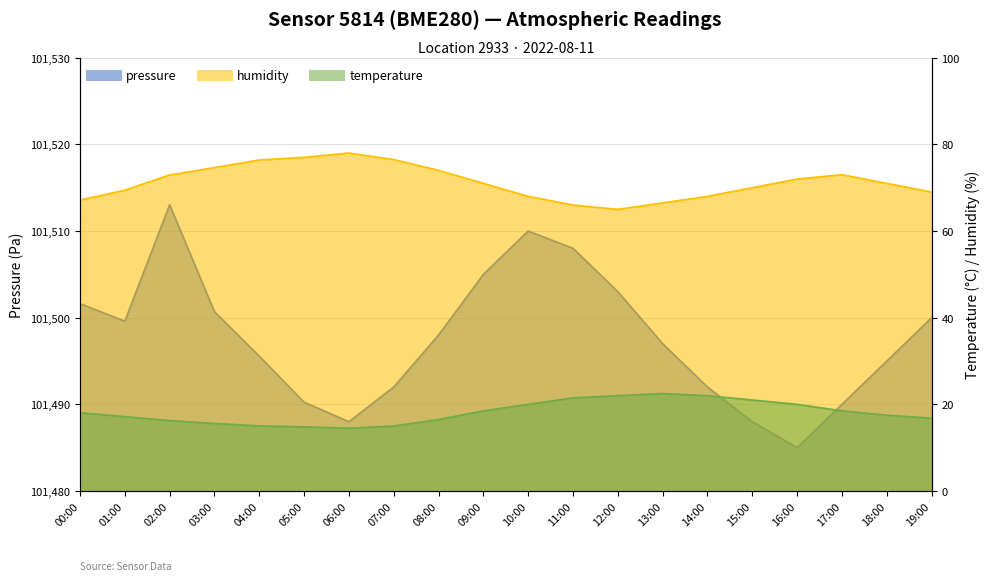

Reading left to right, extract all data points from this chart.

pressure: 21.6	19.6	33.0	20.7	15.6	10.2	8.0	12.0	18.0	25.0	30.0	28.0	23.0	17.0	12.0	8.0	5.0	10.0	15.0	20.0
humidity: 67.2	69.4	72.9	74.6	76.4	77.0	78.0	76.5	74.0	71.0	68.0	66.0	65.0	66.5	68.0	70.0	72.0	73.0	71.0	69.0
temperature: 18.1	17.2	16.2	15.6	15.0	14.8	14.5	15.0	16.5	18.5	20.0	21.5	22.0	22.5	22.0	21.0	20.0	18.5	17.5	16.8